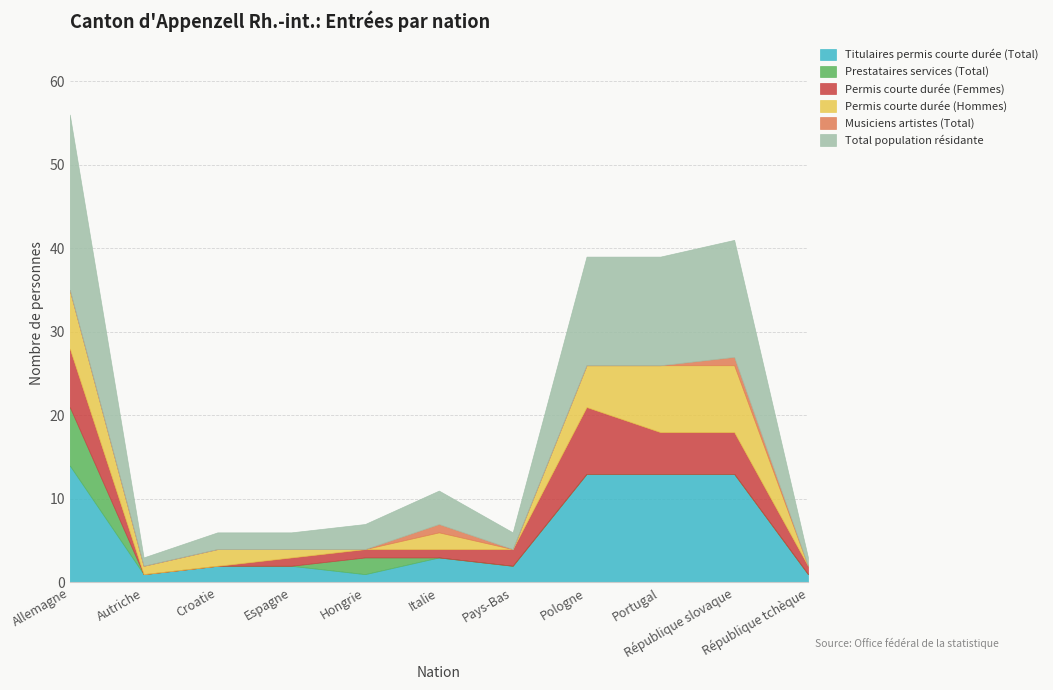

Which series has the largest total across all categories?

Total population résidante